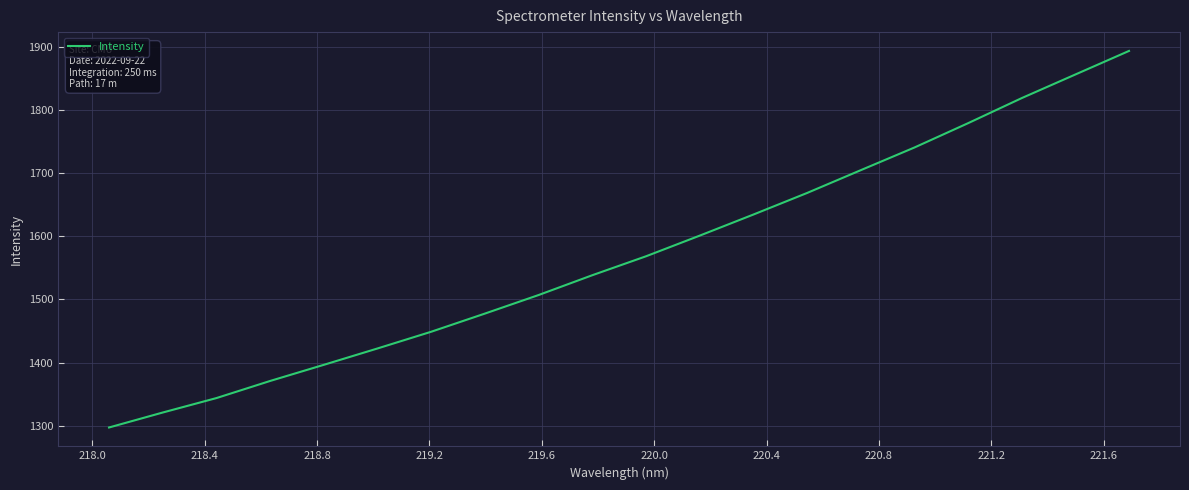

What is the maximum value shown in the chart?

1893.4